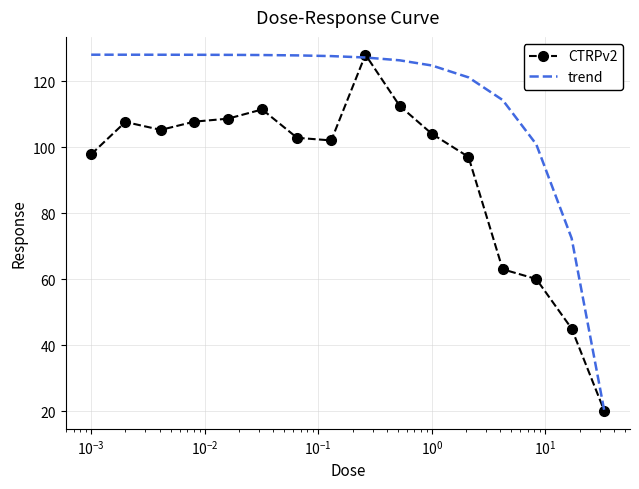

List the series in order of their overall mean, lowest first.

CTRPv2, trend